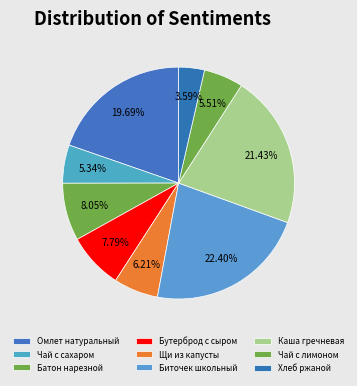

True or false: Чай с лимоном accounts for 6% of the total.

True